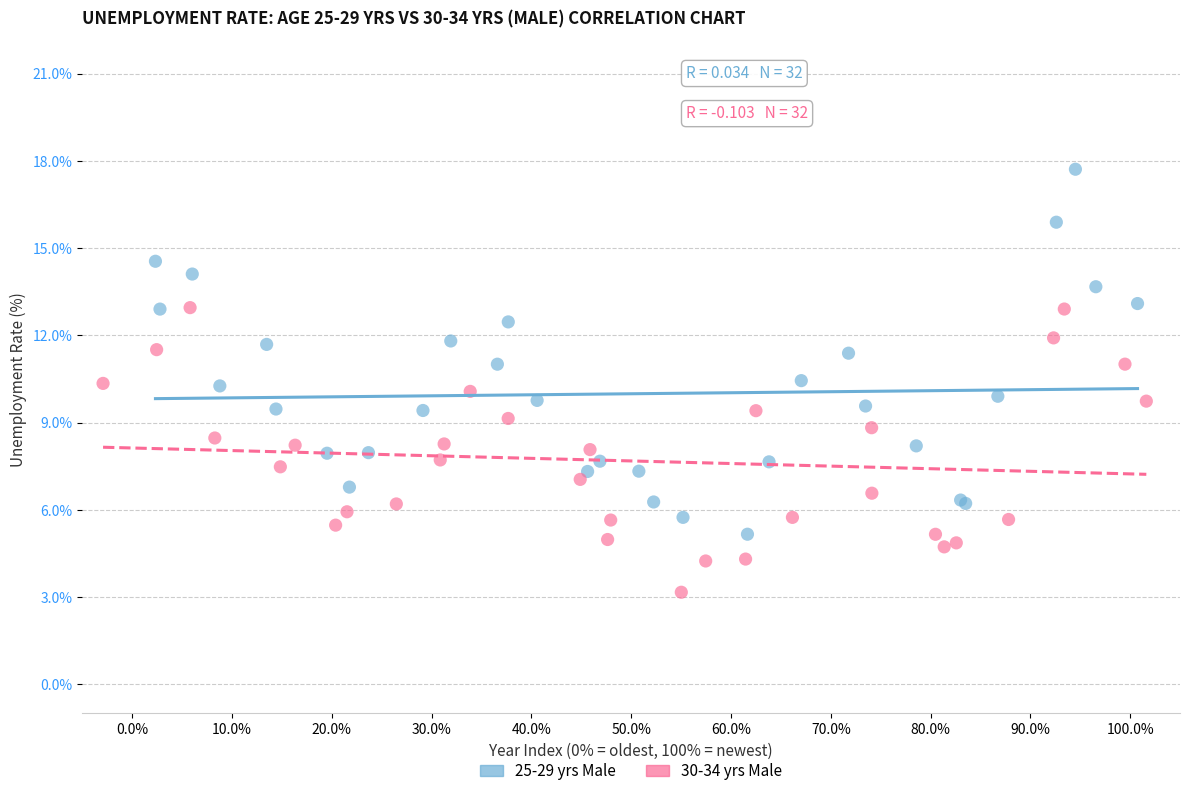

What are all the series names shown in the legend?

25-29 yrs Male, 30-34 yrs Male